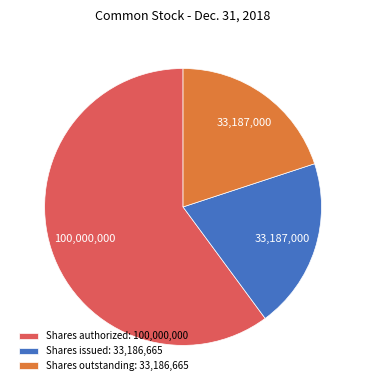

Is it true that Shares issued: 33,186,665 is 35% of the pie?

False